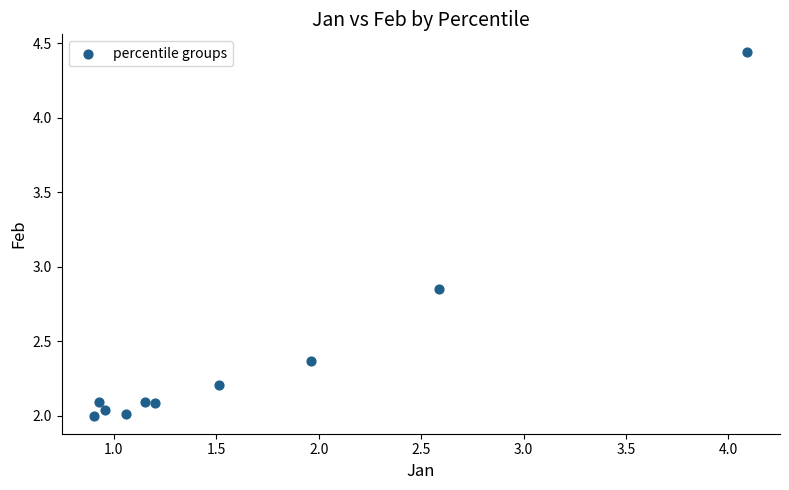

What is the range of X values (max minus min)?

3.2